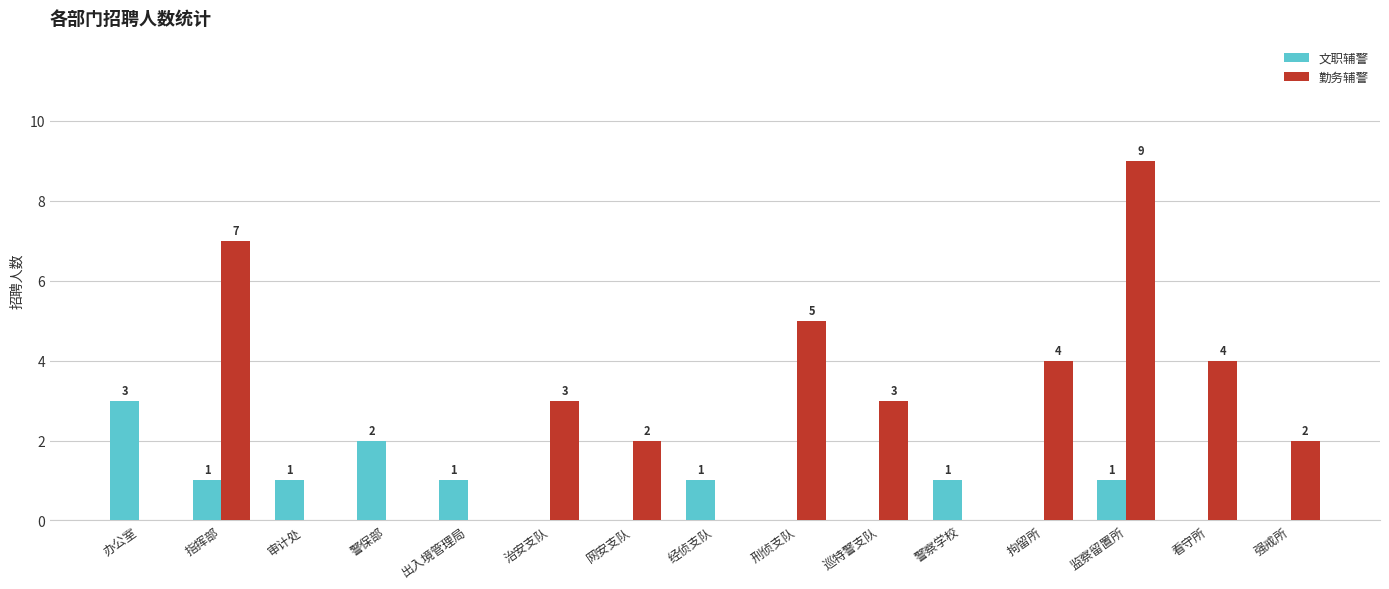

Count the number of data series in this chart.

2